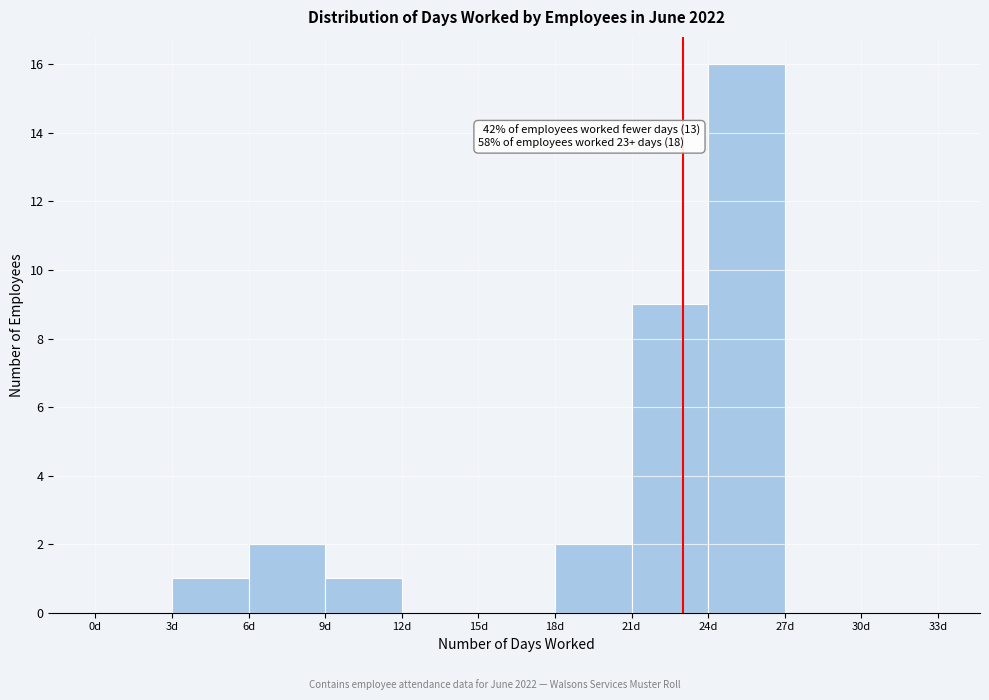

Which range on the x-axis has the tallest bar?

24 to 27